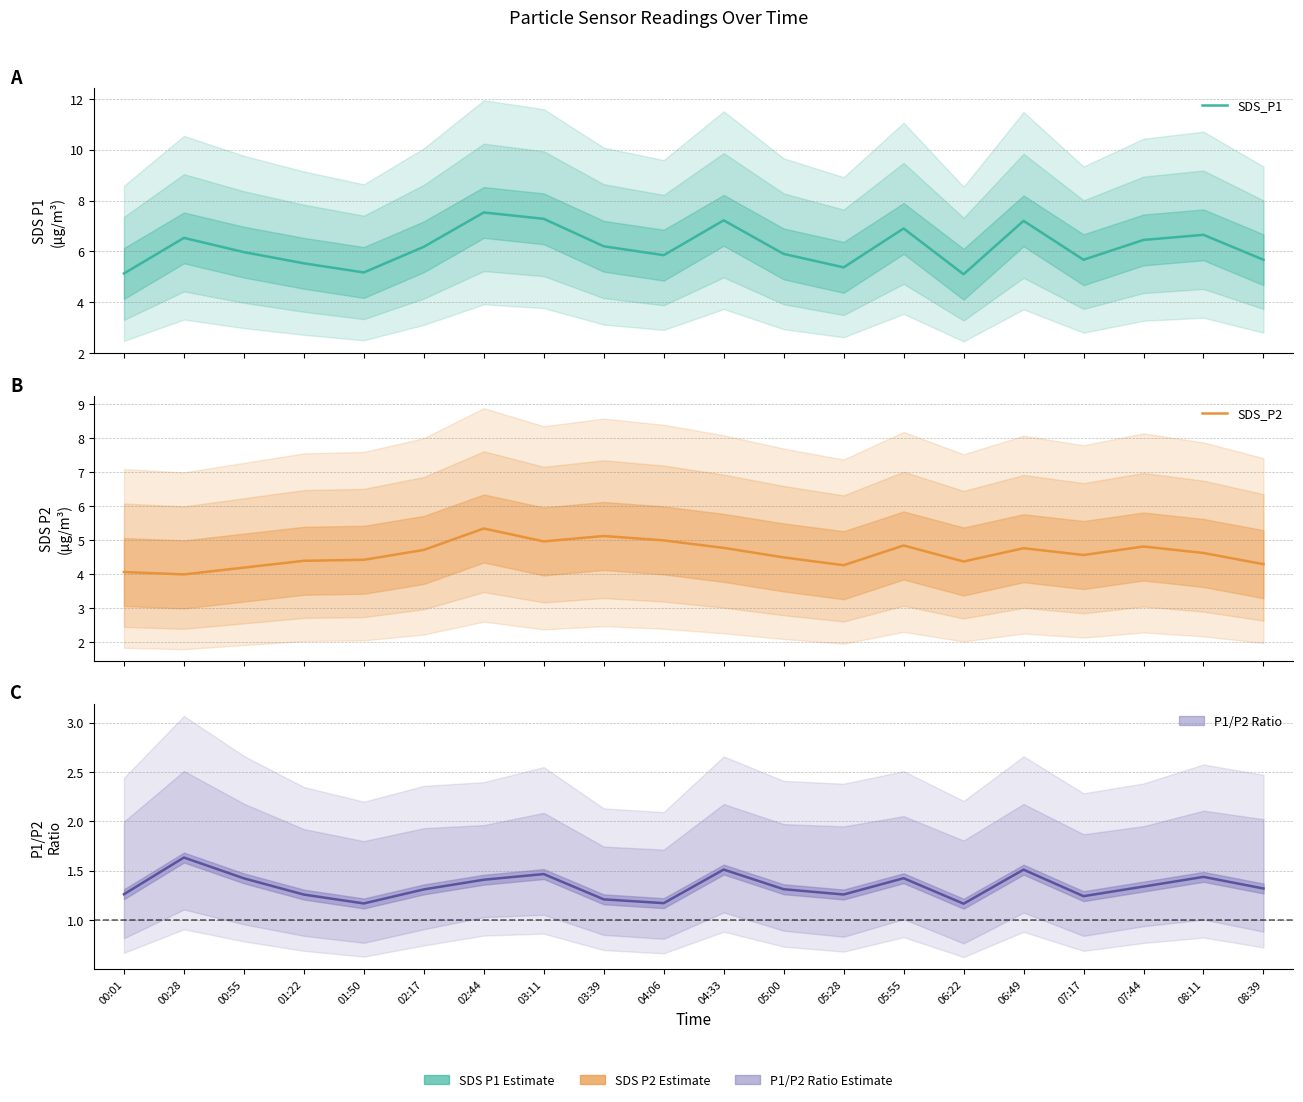

Is it true that SDS_P1 equals 7.8 at 04:06?

False